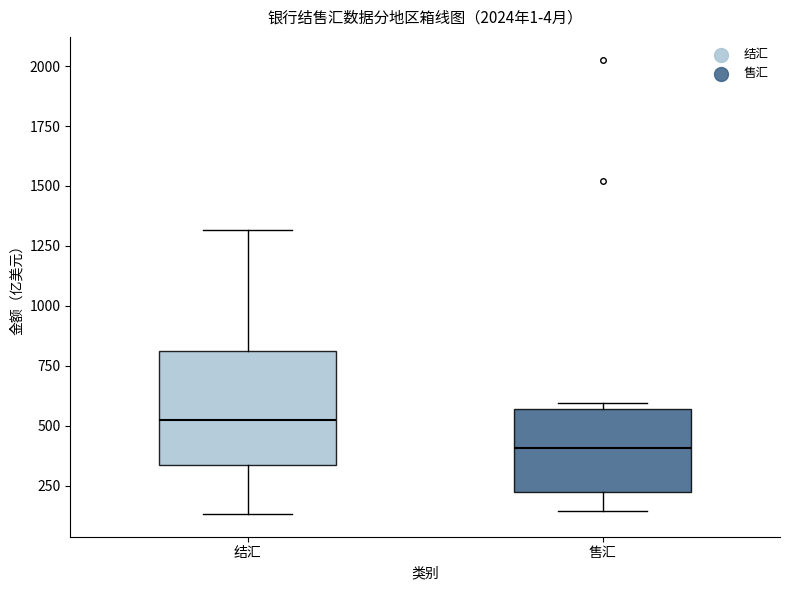

Reading left to right, transcribe this box plot: for each box, give where its median line is, the range the box spans, and where its two whiskers end, as read against the y-axis. The values are not printed on the chart, so give them approximately, as read against the axis.

结汇: median 500, box 350 to 800, whiskers 150 to 1300
售汇: median 400, box 200 to 550, whiskers 150 to 600